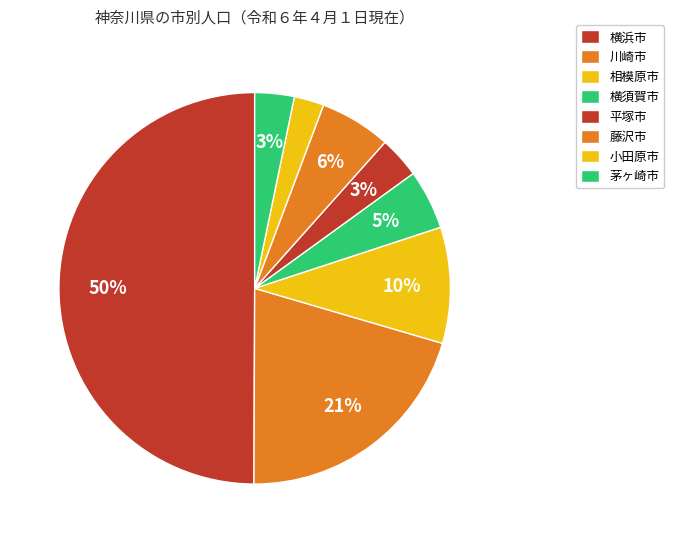

Which slice is the smallest?

小田原市